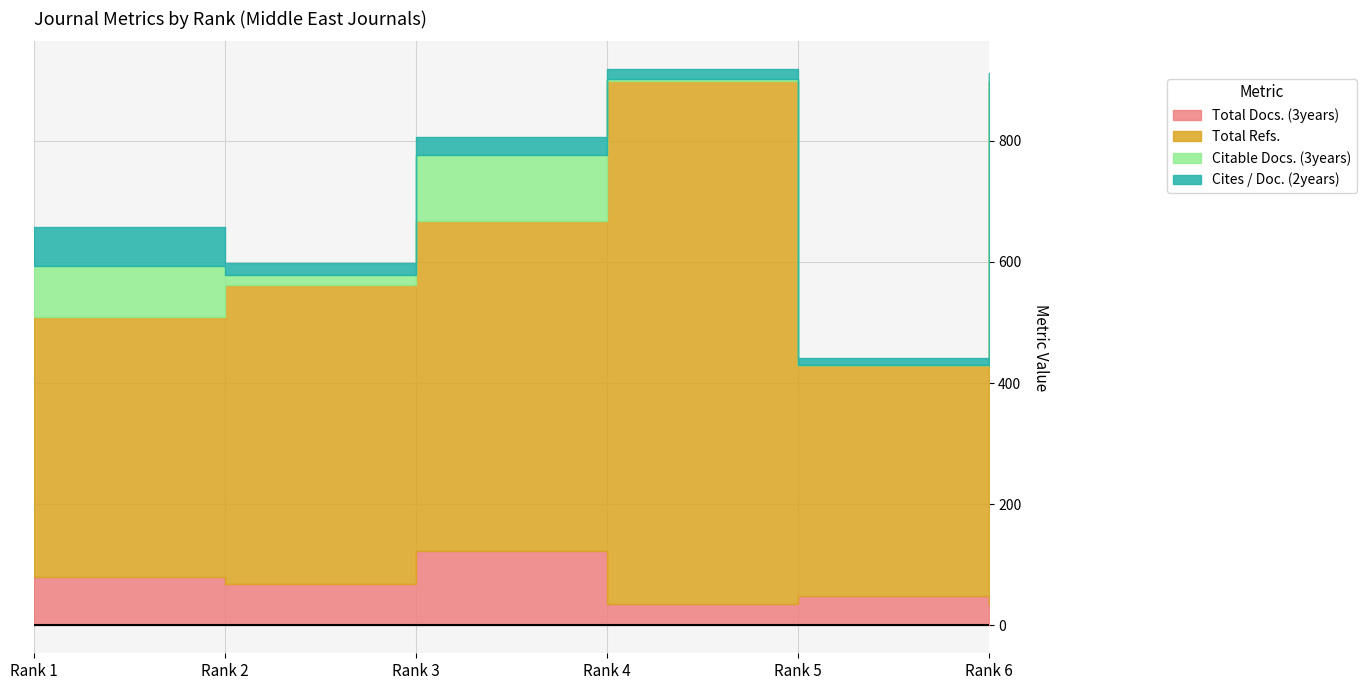

What is the average value of the Citable Docs. (3years) series?

36